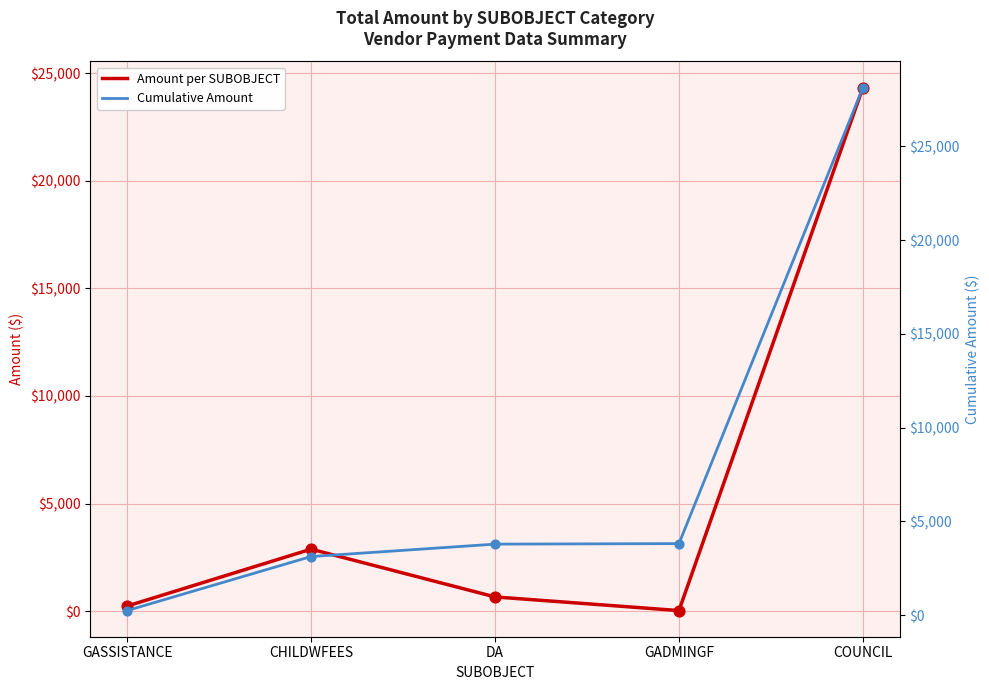

Which series reaches the maximum Y coordinate?

Cumulative Amount